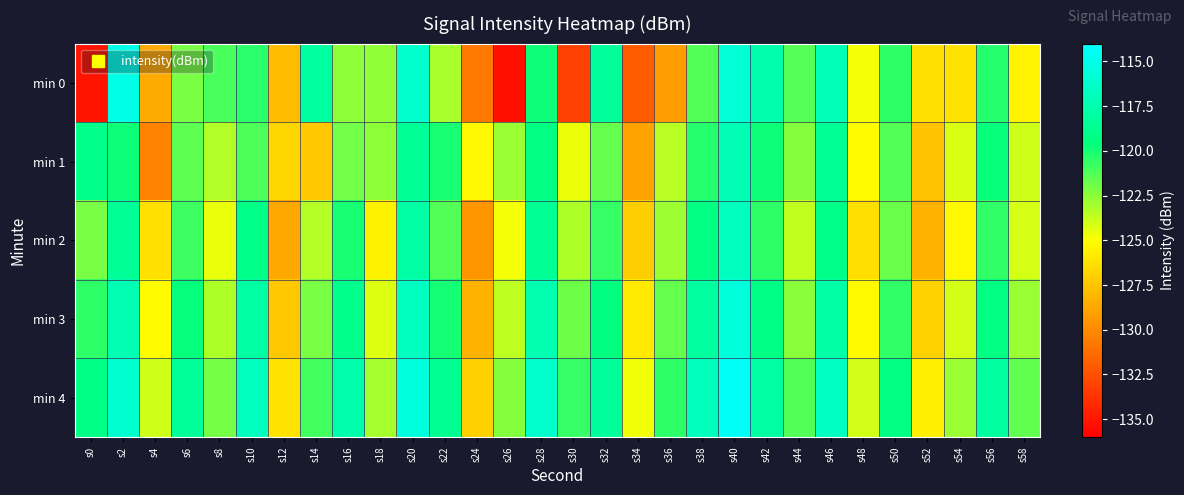

List the series in order of their peak value, lowest first.

min 1, min 2, min 3, min 0, min 4